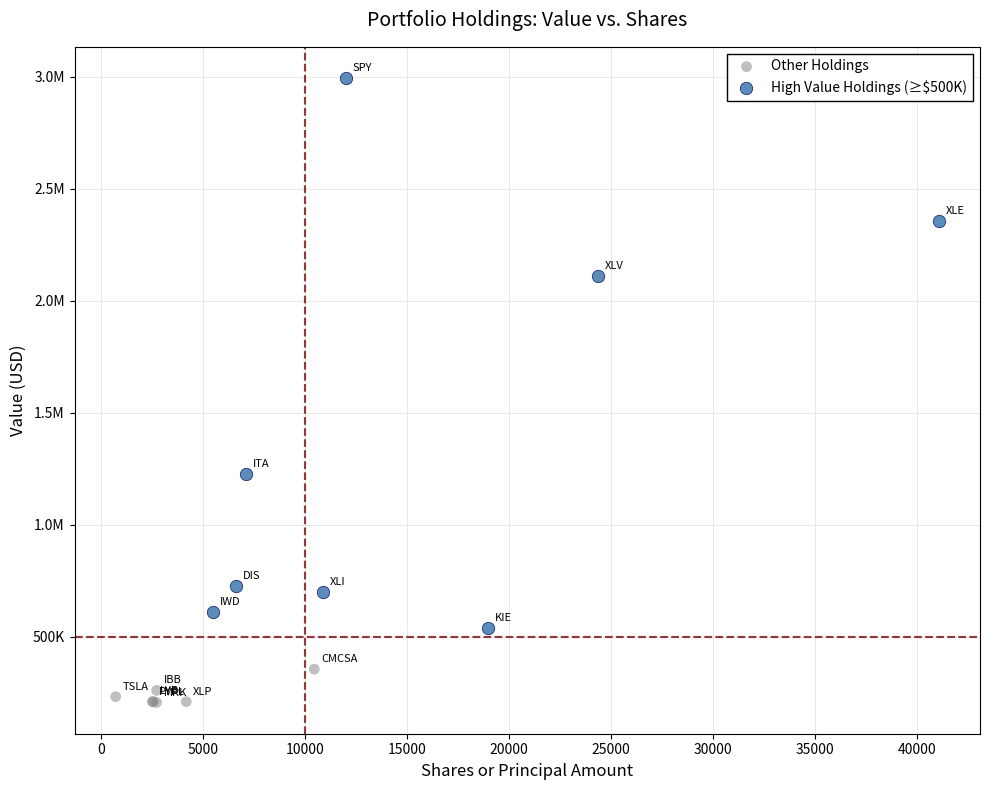

What are all the series names shown in the legend?

Other Holdings, High Value Holdings (≥$500K)